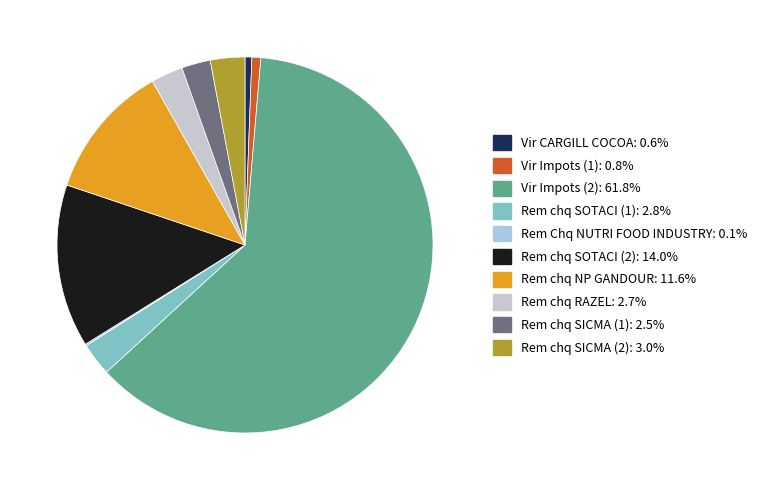

What is the ratio of the value at Rem chq SICMA (2): 3.0% to the value at Rem chq SICMA (1): 2.5%?

1.2